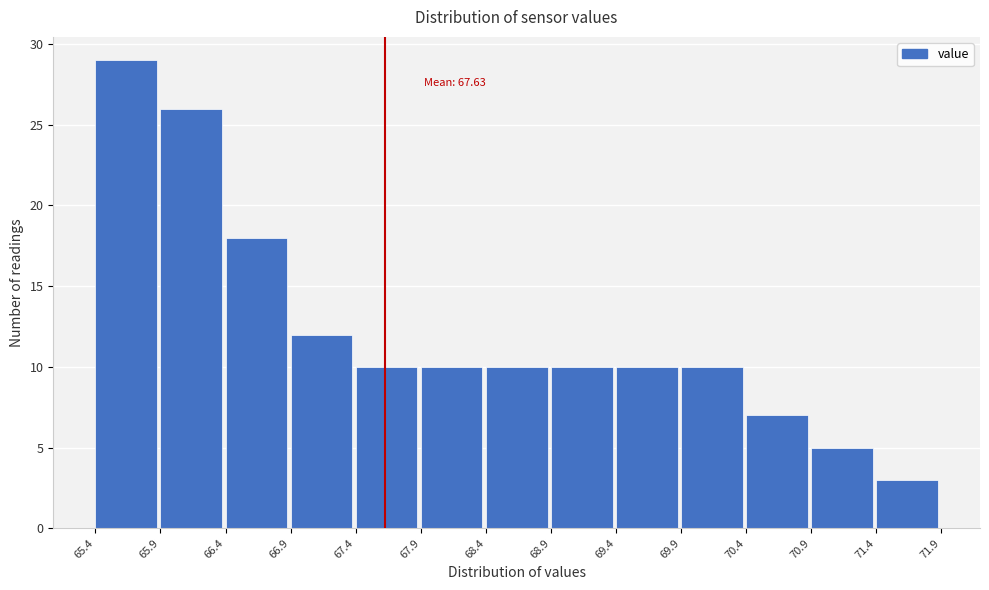

Which range on the x-axis has the tallest bar?

65.4 to 65.9